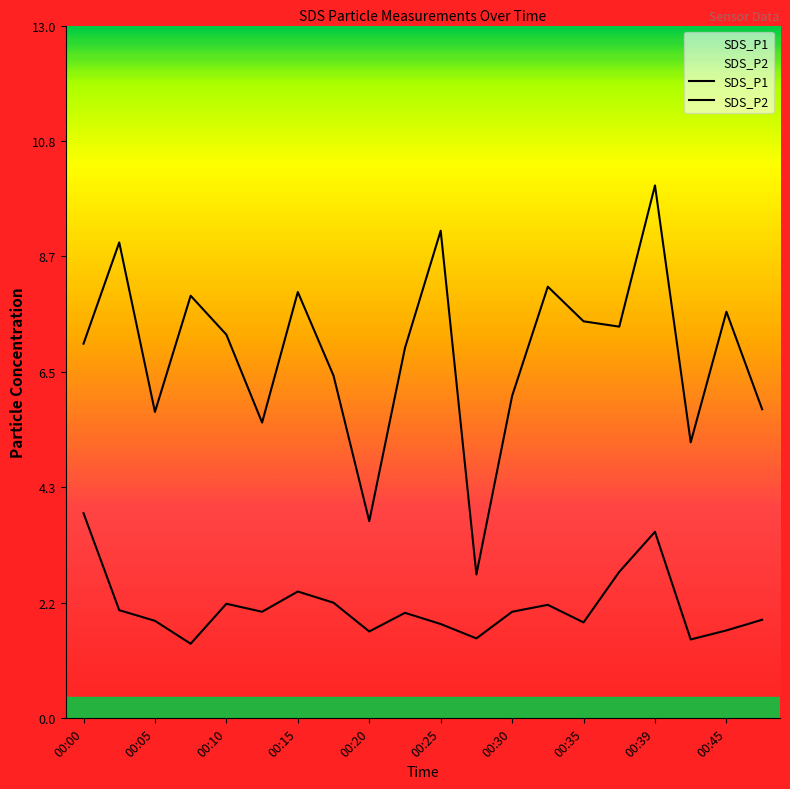

True or false: SDS_P2 and SDS_P1 cross at least once.

False